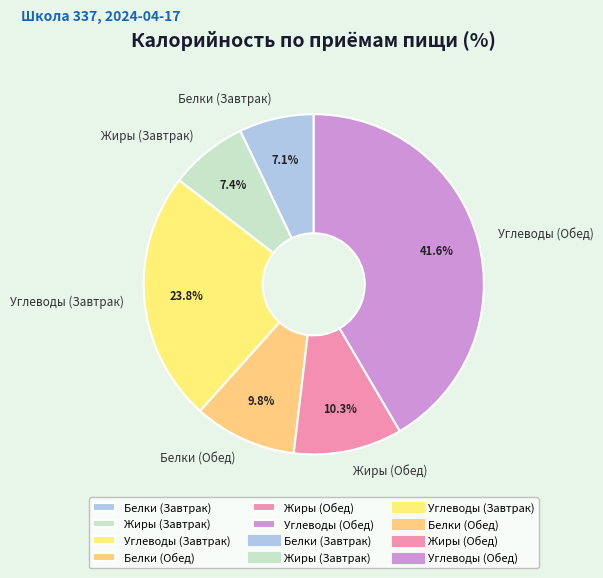

To the nearest percent, what is the difference between the largest and smallest slice percentages?

34%